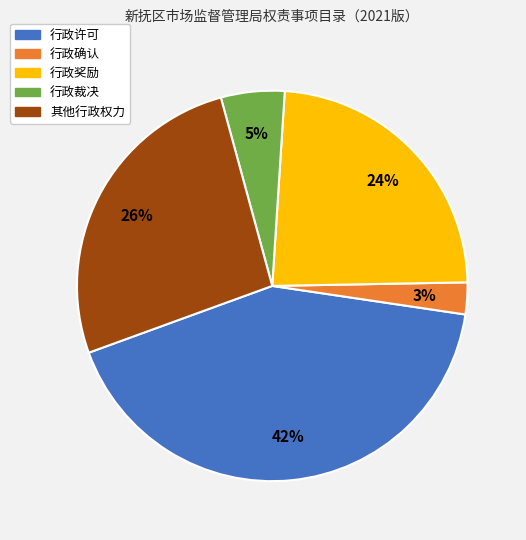

How many segments does this pie chart have?

5